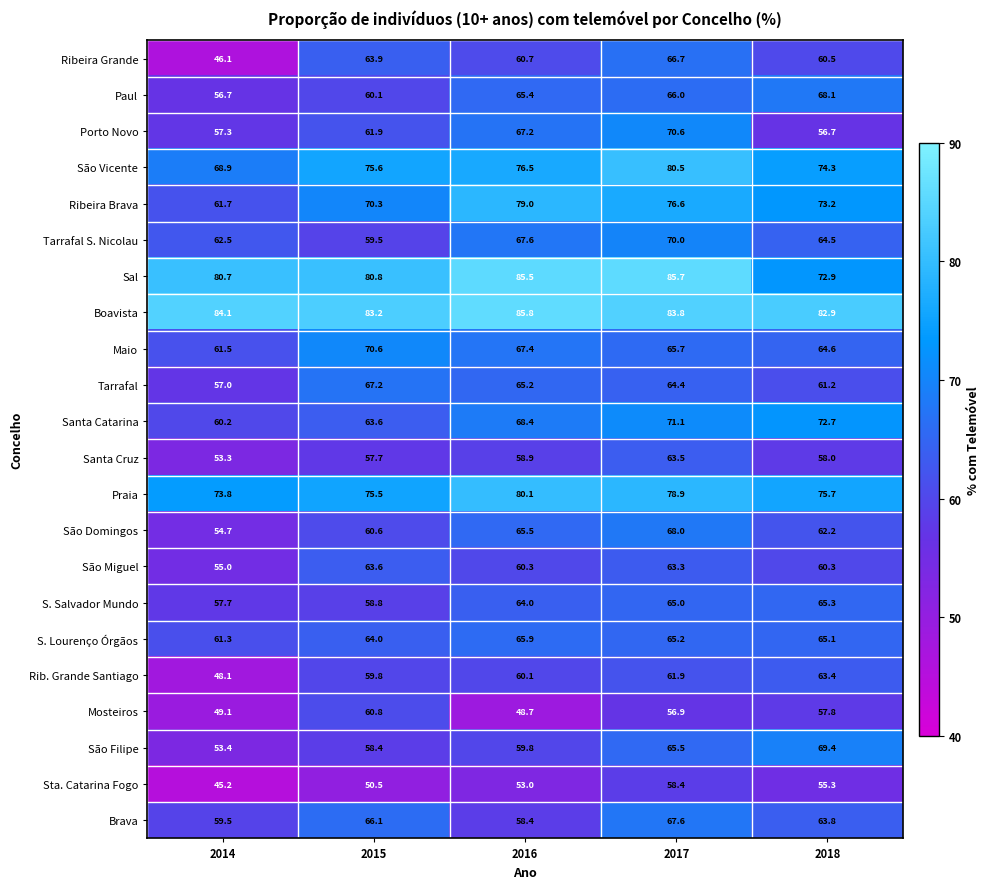

What is the sum of all Santa Cruz values?

291.4